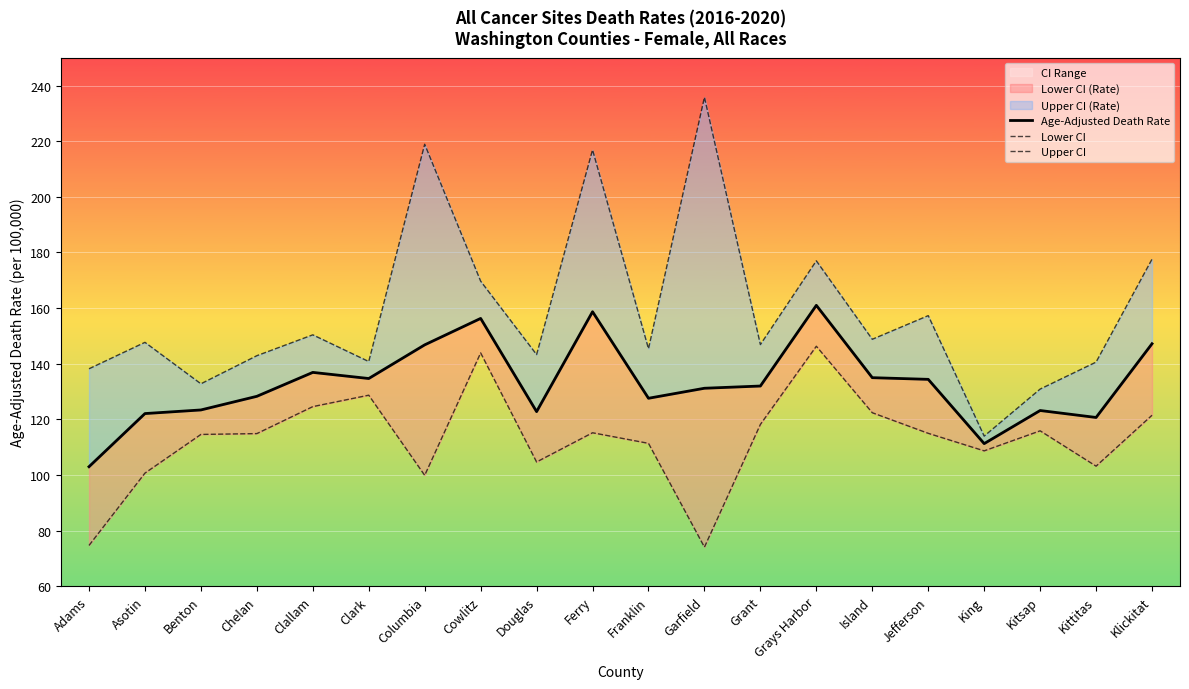

Which series has the widest spread of values?

Upper CI